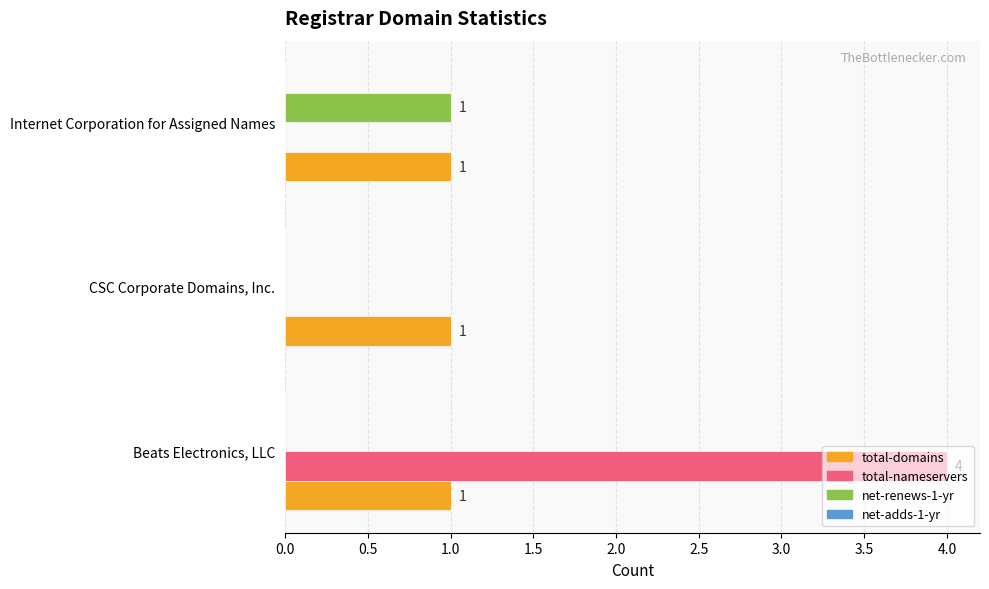

What is the sum of all total-domains values?

3